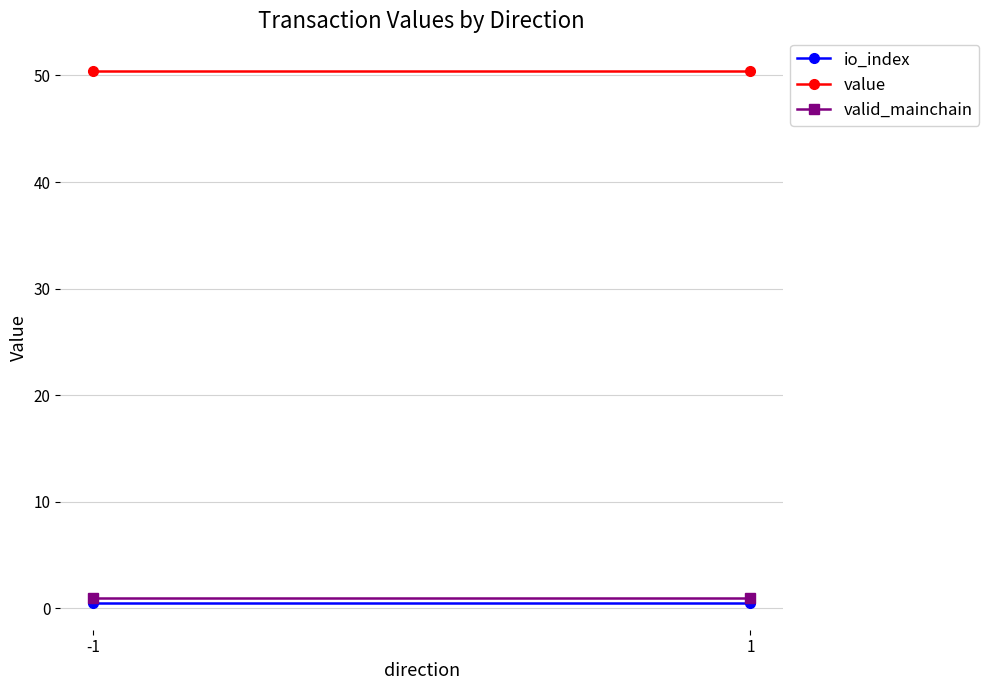

Which category has the lowest value in the io_index series?

-1